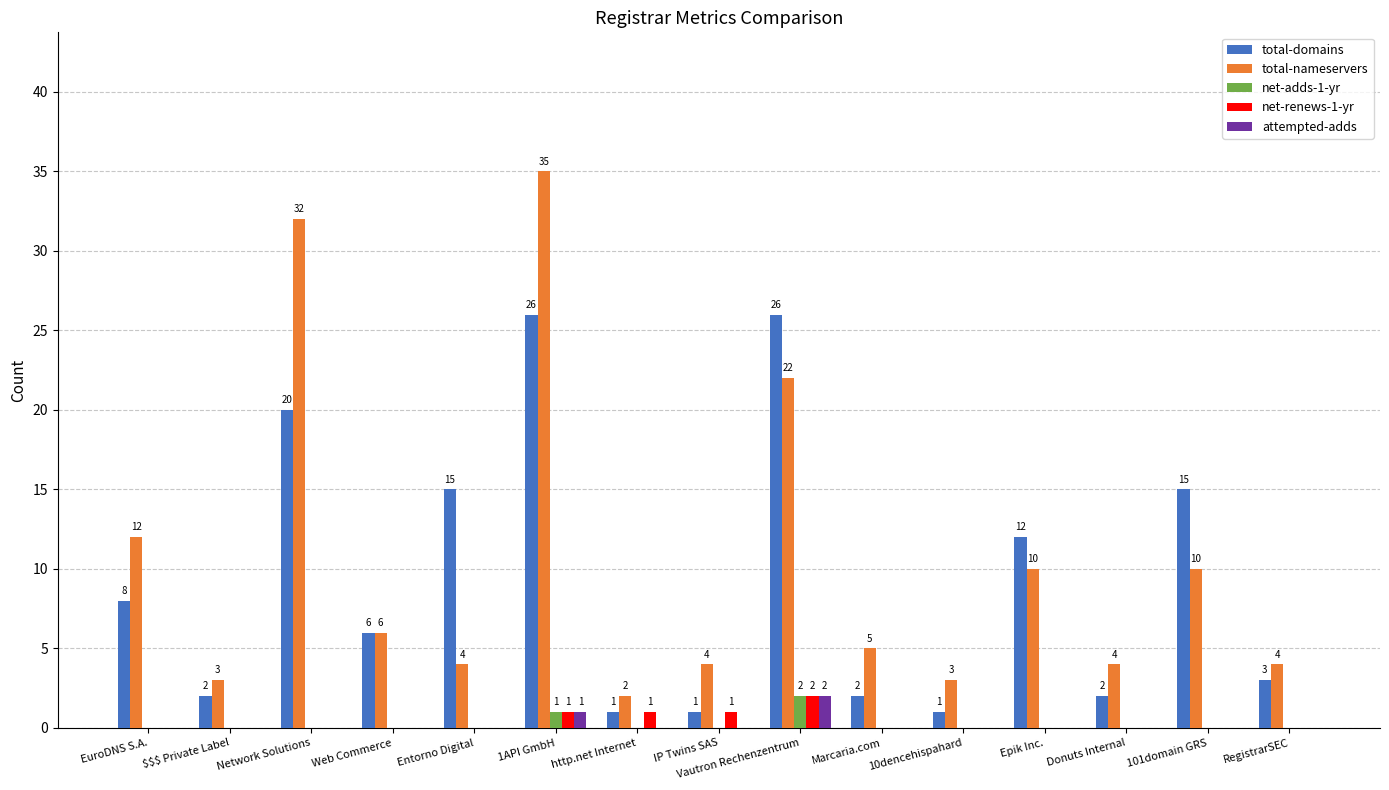

What are all the series names shown in the legend?

total-domains, total-nameservers, net-adds-1-yr, net-renews-1-yr, attempted-adds